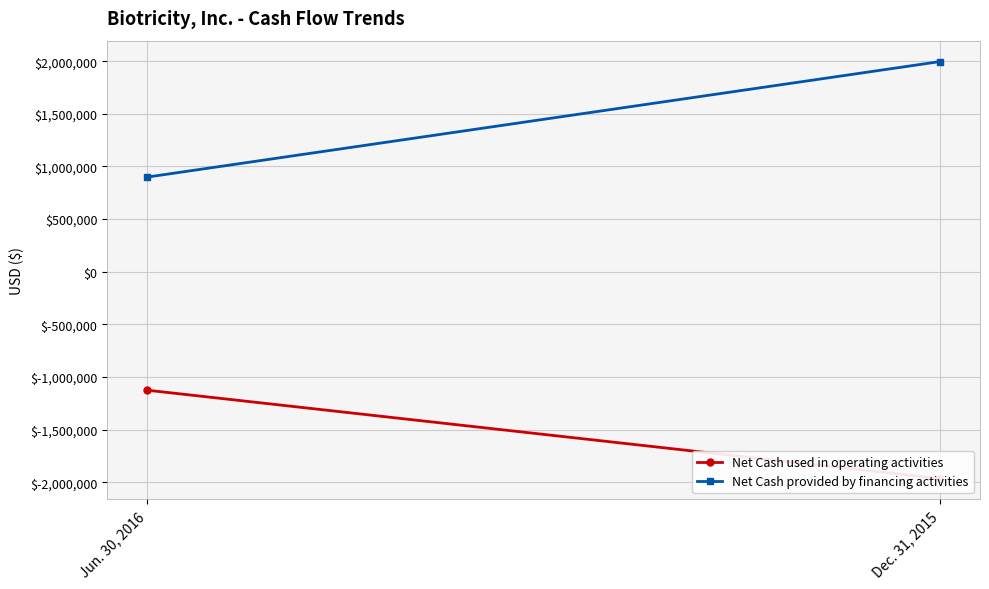

Count the number of categories in the chart.

2